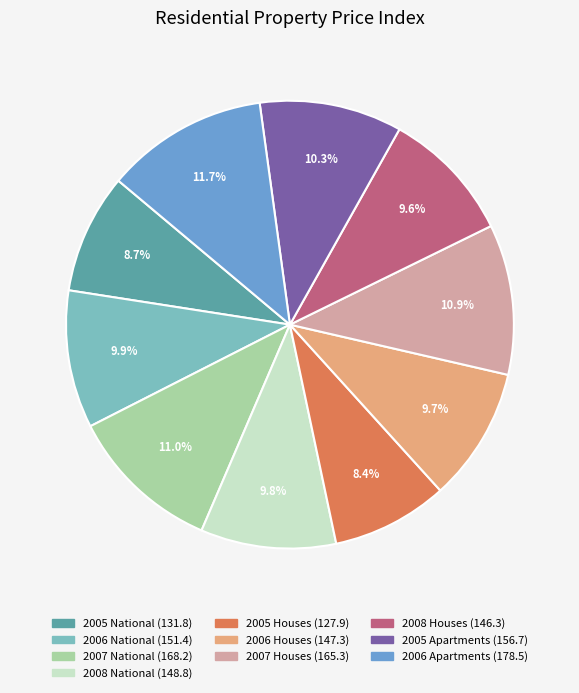

Is the sum of 2005 Apartments and 2006 Apartments greater than half?

No